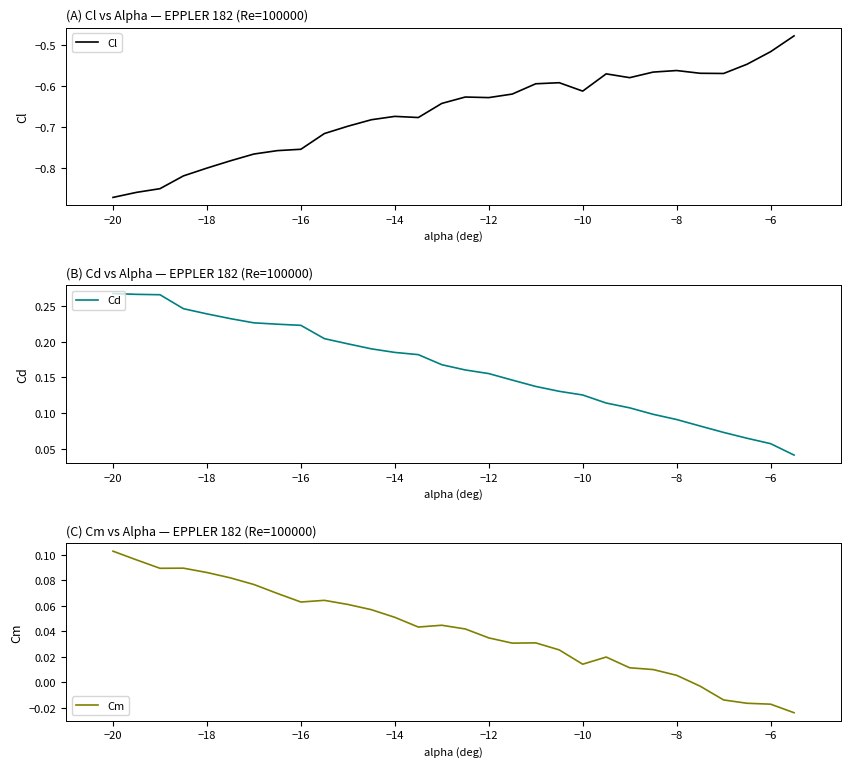

Where does the Cm series first go above 0?

−20